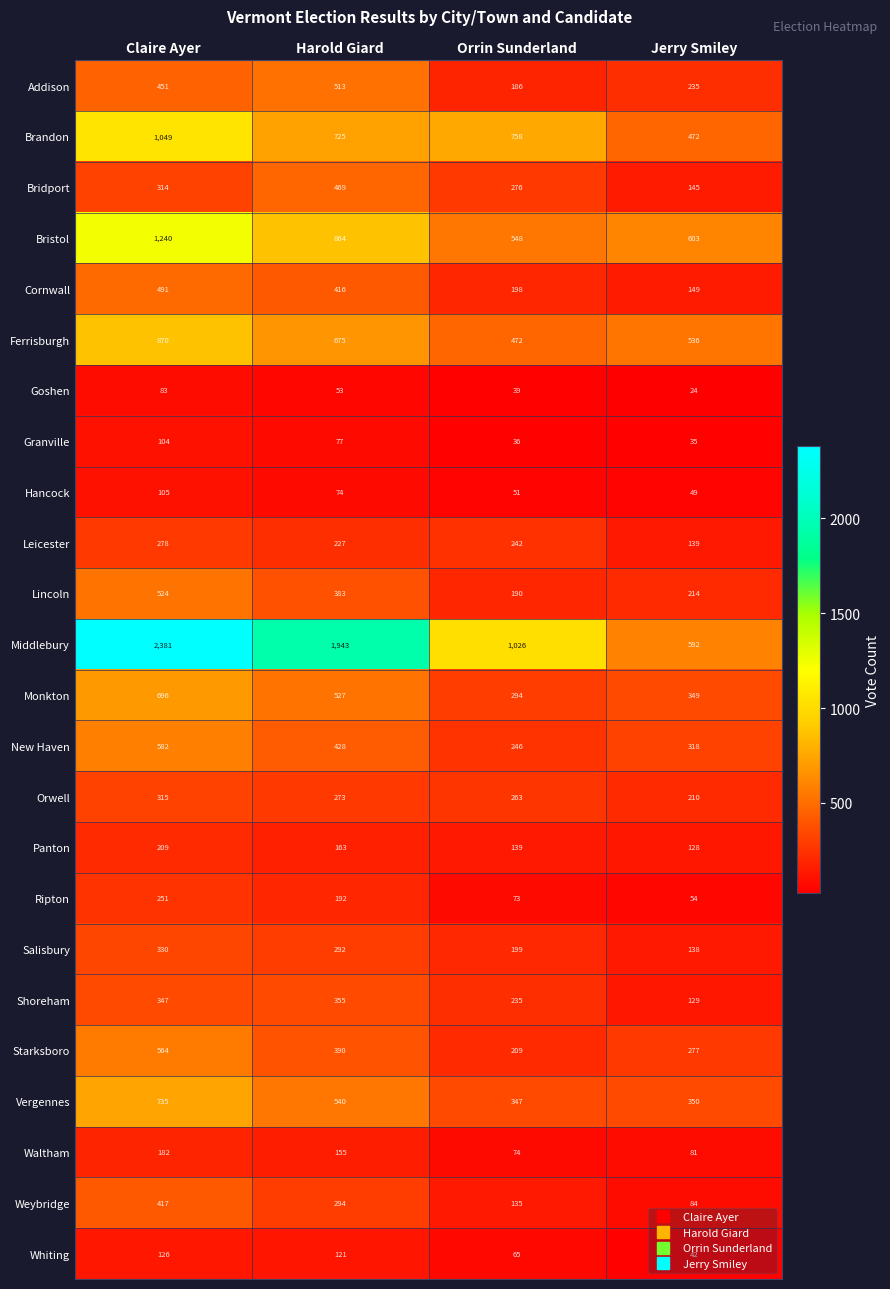

At which label is Cornwall closest to 320?

Harold Giard